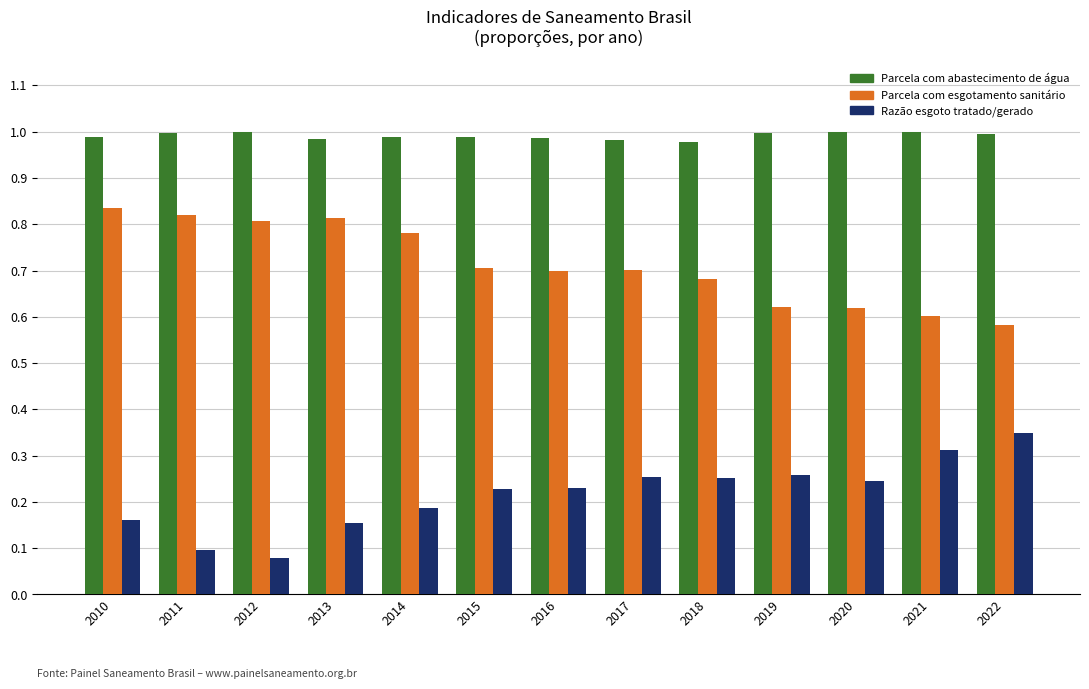

What is the total value across all series at 2018?

1.9